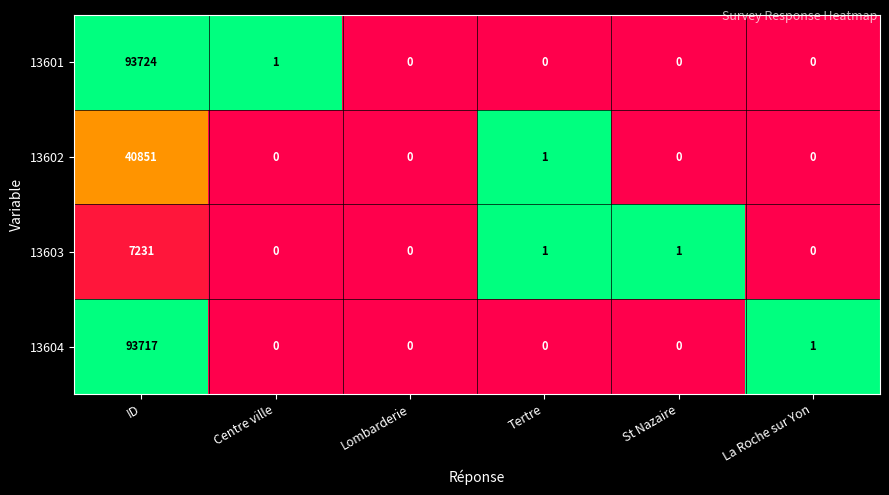

Reading right to left, extract all data points from this chart.

13601: 0	0	0	0	1	93724
13602: 0	0	1	0	0	40851
13603: 0	1	1	0	0	7231
13604: 1	0	0	0	0	93717